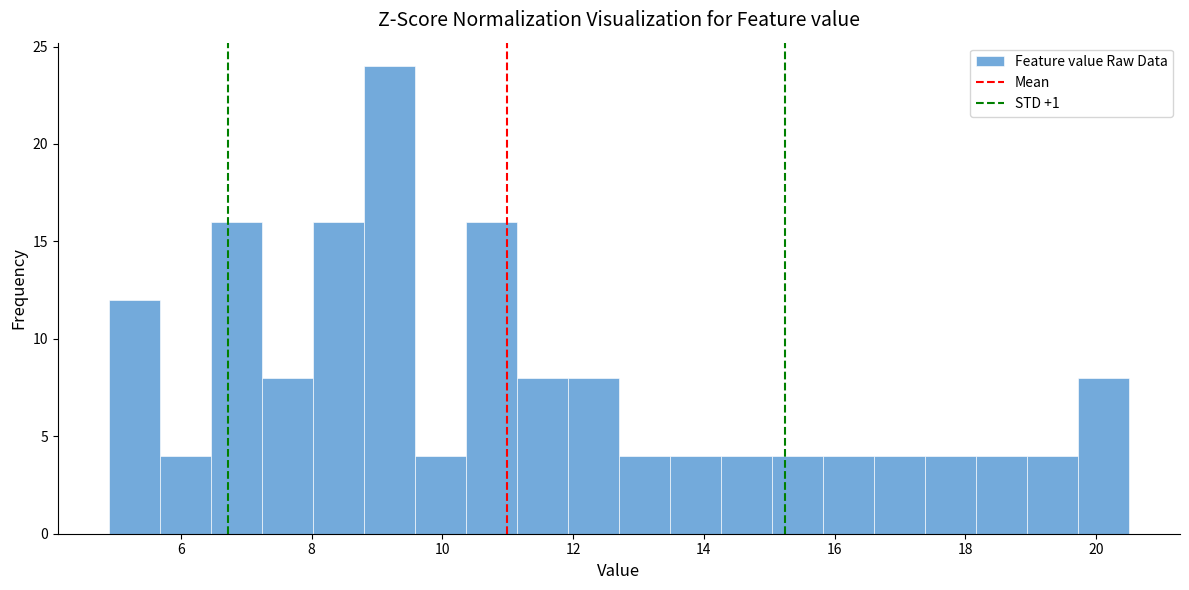

Around what value on the x-axis is the tallest bar? Give the approximate position of its centre, as read against the axis.

9.2